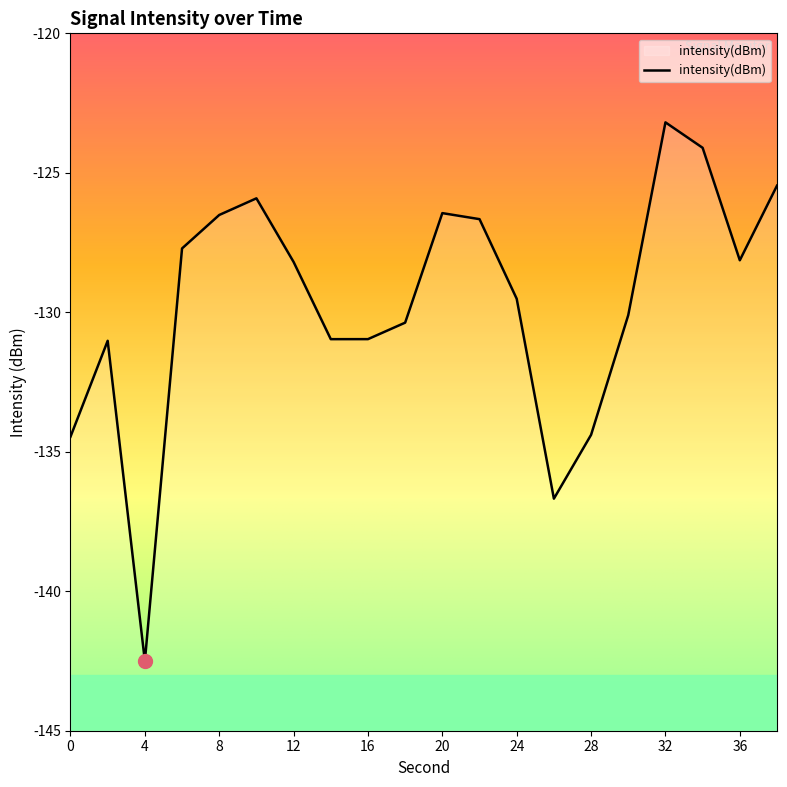

Which has a higher value, 8 or 12?

8